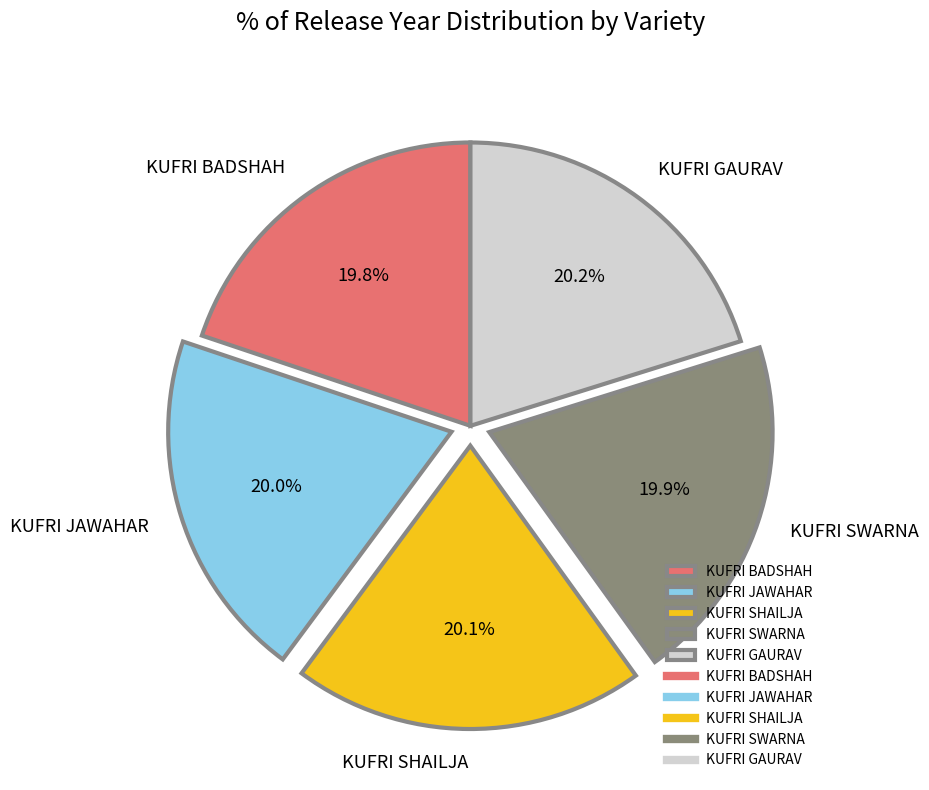

What percentage is the KUFRI SWARNA slice, to the nearest percent?

20%